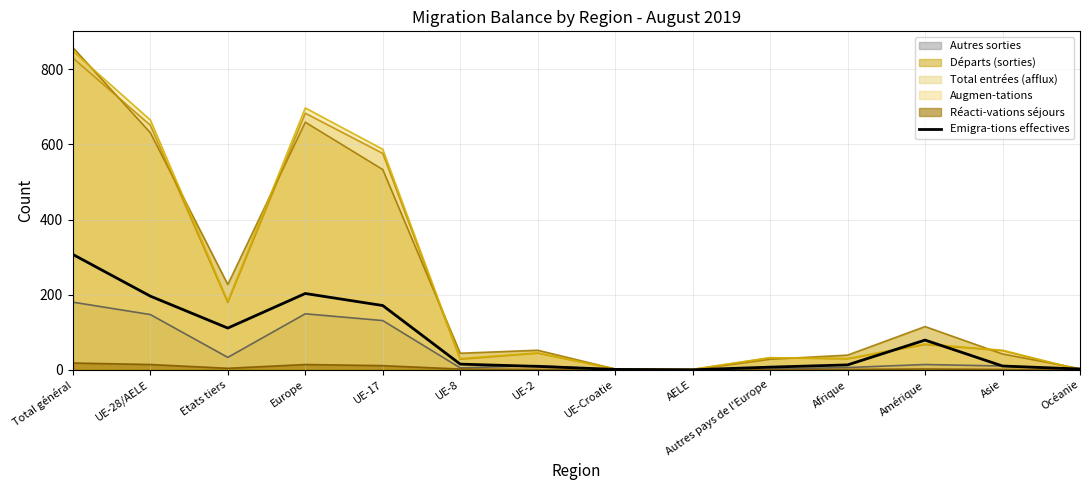

List the labels in order of value, largest first.

Total général, Europe, UE-28/AELE, UE-17, Etats tiers, Amérique, UE-8, Afrique, Asie, UE-2, Autres pays de l'Europe, Océanie, UE-Croatie, AELE